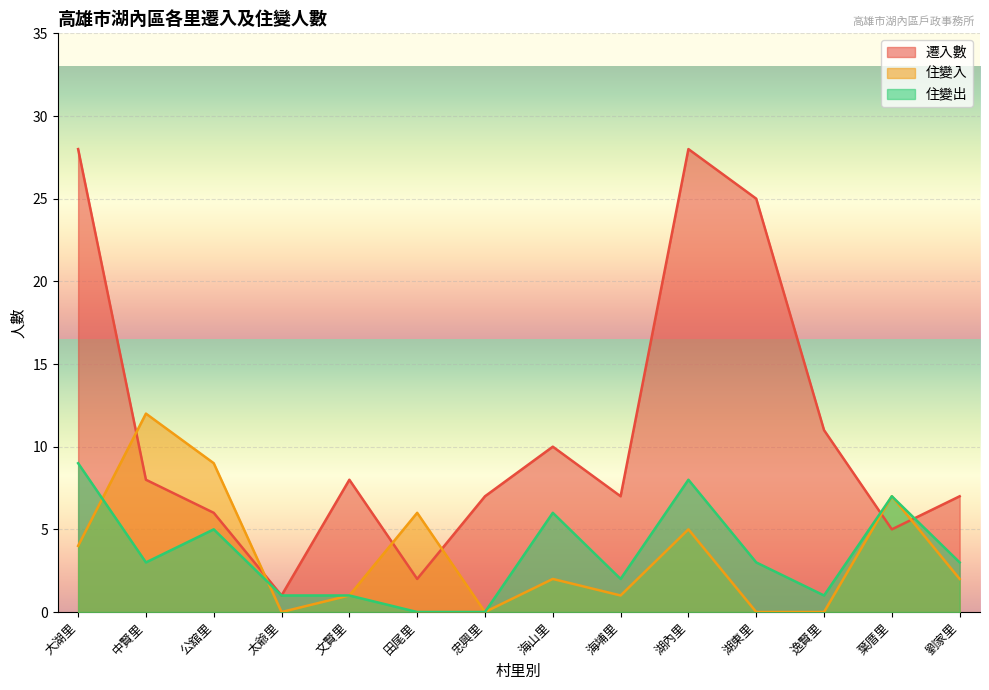

Reading right to left, what are all the values shown in this chart?

遷入數: 劉家里=7	葉厝里=5	逸賢里=11	湖東里=25	湖內里=28	海埔里=7	海山里=10	忠興里=7	田尾里=2	文賢里=8	太爺里=1	公舘里=6	中賢里=8	大湖里=28
住變入: 劉家里=2	葉厝里=7	逸賢里=0	湖東里=0	湖內里=5	海埔里=1	海山里=2	忠興里=0	田尾里=6	文賢里=1	太爺里=0	公舘里=9	中賢里=12	大湖里=4
住變出: 劉家里=3	葉厝里=7	逸賢里=1	湖東里=3	湖內里=8	海埔里=2	海山里=6	忠興里=0	田尾里=0	文賢里=1	太爺里=1	公舘里=5	中賢里=3	大湖里=9